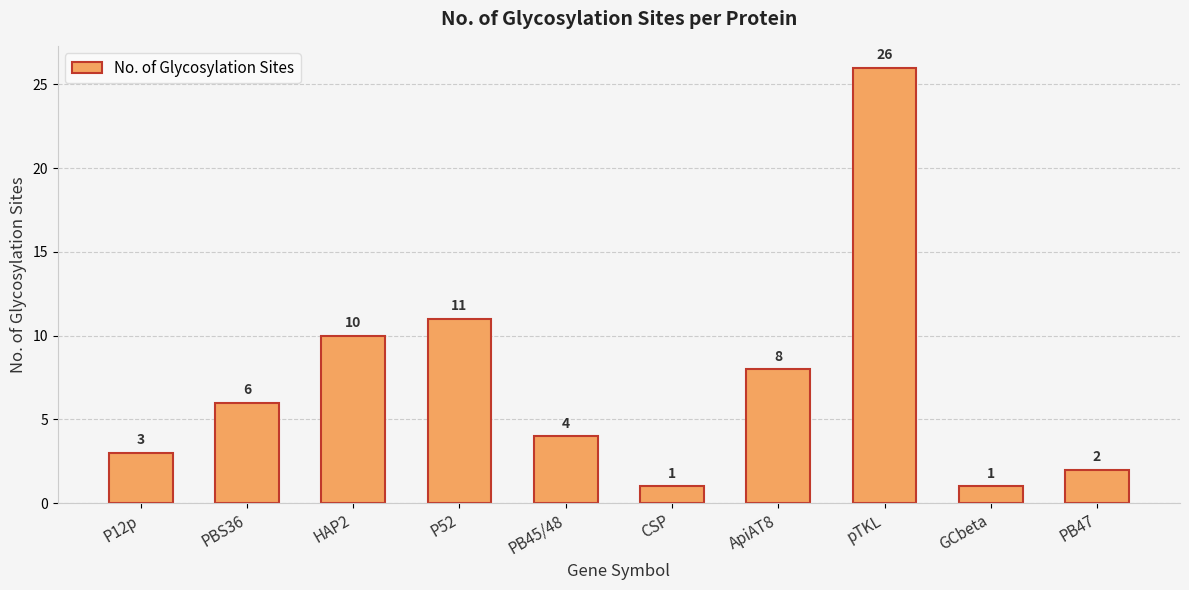

What is the difference between the values at HAP2 and P52?

1